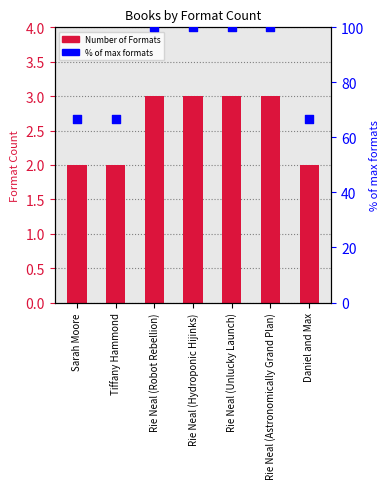

What are all the series names shown in the legend?

Number of Formats, % of max